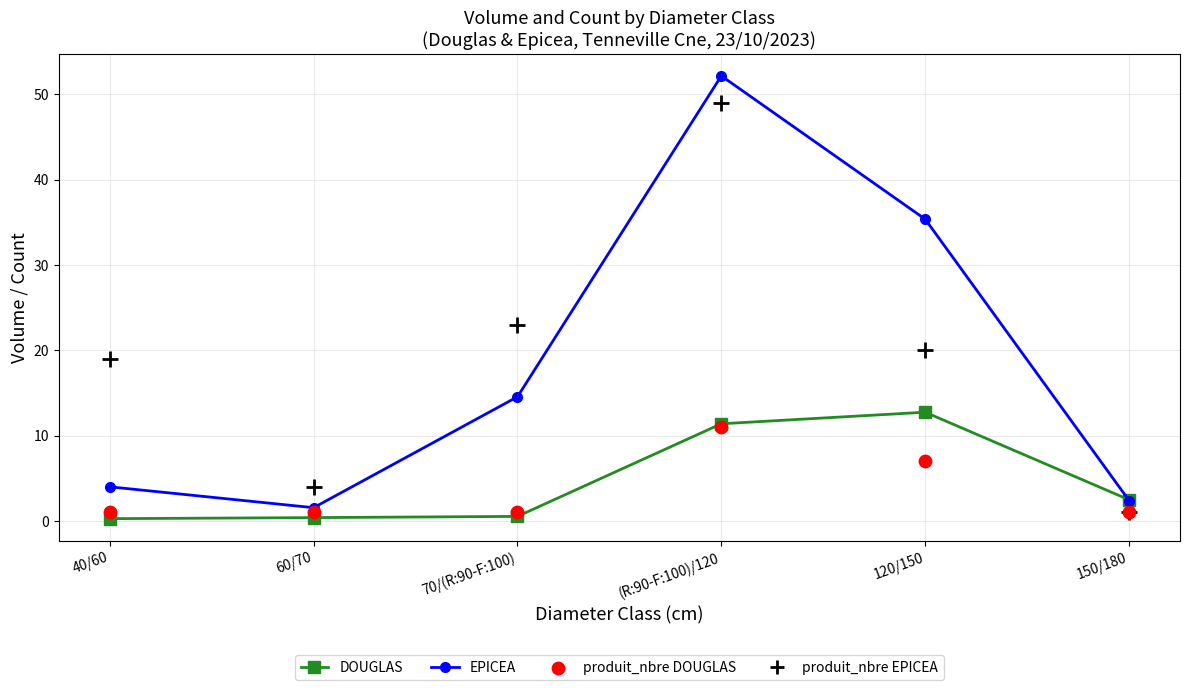

Which series has the widest spread of Y values?

EPICEA